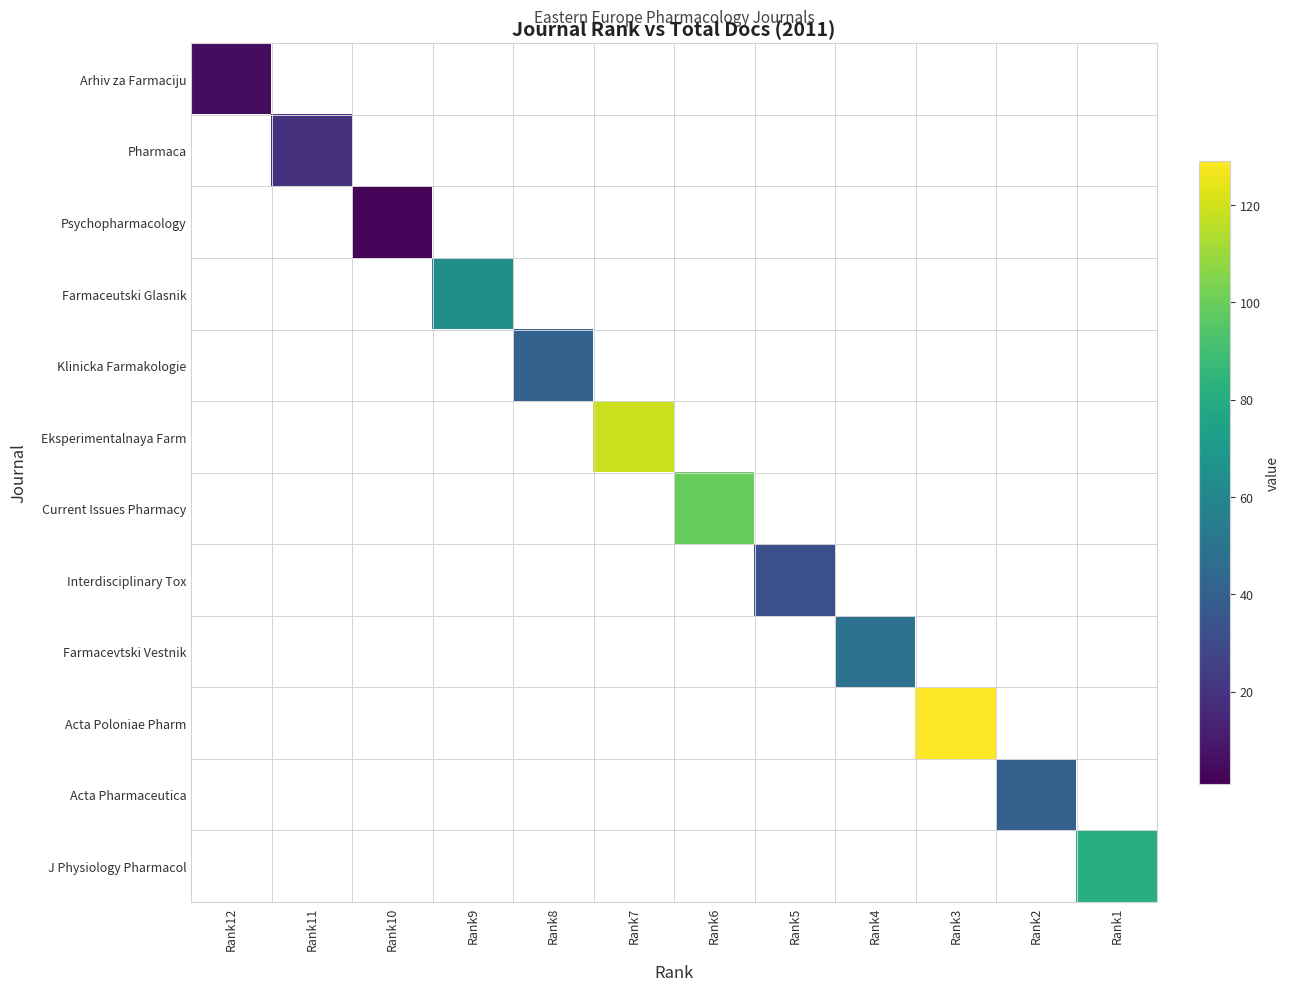

Reading left to right, what are all the values shown in this chart?

Arhiv za Farmaciju: Rank12=5	Rank11=0	Rank10=0	Rank9=0	Rank8=0	Rank7=0	Rank6=0	Rank5=0	Rank4=0	Rank3=0	Rank2=0	Rank1=0
Pharmaca: Rank12=0	Rank11=19	Rank10=0	Rank9=0	Rank8=0	Rank7=0	Rank6=0	Rank5=0	Rank4=0	Rank3=0	Rank2=0	Rank1=0
Psychopharmacology: Rank12=0	Rank11=0	Rank10=3	Rank9=0	Rank8=0	Rank7=0	Rank6=0	Rank5=0	Rank4=0	Rank3=0	Rank2=0	Rank1=0
Farmaceutski Glasnik: Rank12=0	Rank11=0	Rank10=0	Rank9=64	Rank8=0	Rank7=0	Rank6=0	Rank5=0	Rank4=0	Rank3=0	Rank2=0	Rank1=0
Klinicka Farmakologie: Rank12=0	Rank11=0	Rank10=0	Rank9=0	Rank8=41	Rank7=0	Rank6=0	Rank5=0	Rank4=0	Rank3=0	Rank2=0	Rank1=0
Eksperimentalnaya Farm: Rank12=0	Rank11=0	Rank10=0	Rank9=0	Rank8=0	Rank7=119	Rank6=0	Rank5=0	Rank4=0	Rank3=0	Rank2=0	Rank1=0
Current Issues Pharmacy: Rank12=0	Rank11=0	Rank10=0	Rank9=0	Rank8=0	Rank7=0	Rank6=99	Rank5=0	Rank4=0	Rank3=0	Rank2=0	Rank1=0
Interdisciplinary Tox: Rank12=0	Rank11=0	Rank10=0	Rank9=0	Rank8=0	Rank7=0	Rank6=0	Rank5=32	Rank4=0	Rank3=0	Rank2=0	Rank1=0
Farmacevtski Vestnik: Rank12=0	Rank11=0	Rank10=0	Rank9=0	Rank8=0	Rank7=0	Rank6=0	Rank5=0	Rank4=49	Rank3=0	Rank2=0	Rank1=0
Acta Poloniae Pharm: Rank12=0	Rank11=0	Rank10=0	Rank9=0	Rank8=0	Rank7=0	Rank6=0	Rank5=0	Rank4=0	Rank3=129	Rank2=0	Rank1=0
Acta Pharmaceutica: Rank12=0	Rank11=0	Rank10=0	Rank9=0	Rank8=0	Rank7=0	Rank6=0	Rank5=0	Rank4=0	Rank3=0	Rank2=40	Rank1=0
J Physiology Pharmacol: Rank12=0	Rank11=0	Rank10=0	Rank9=0	Rank8=0	Rank7=0	Rank6=0	Rank5=0	Rank4=0	Rank3=0	Rank2=0	Rank1=81